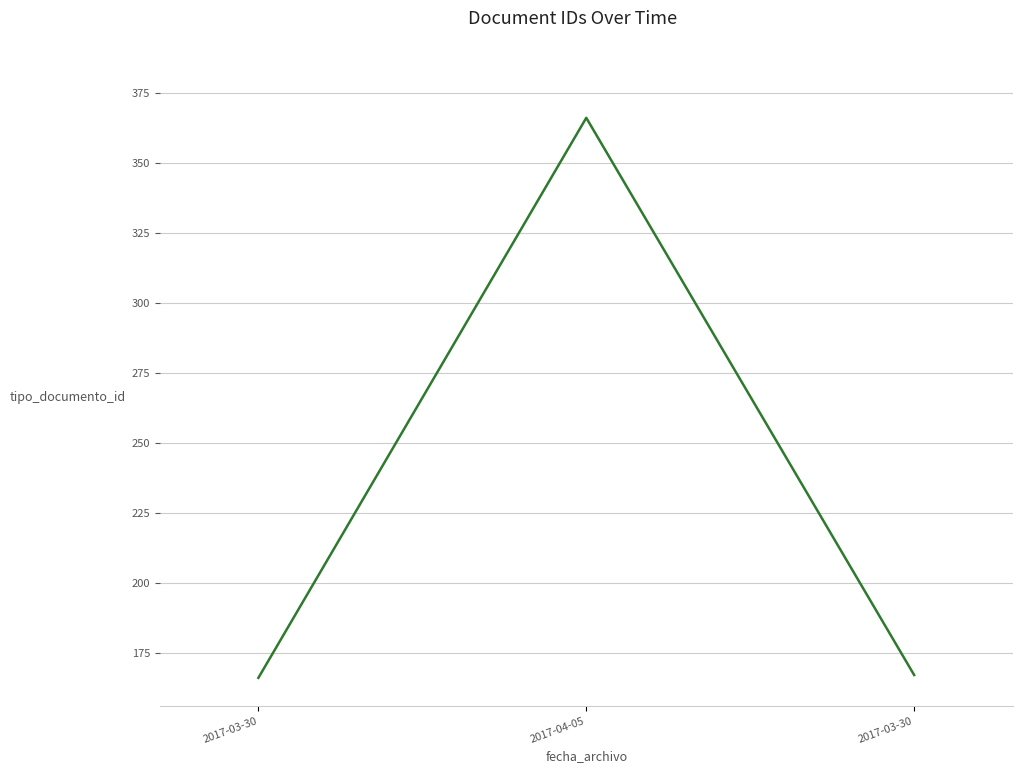

Does the chart display data point markers on the line(s)?

No